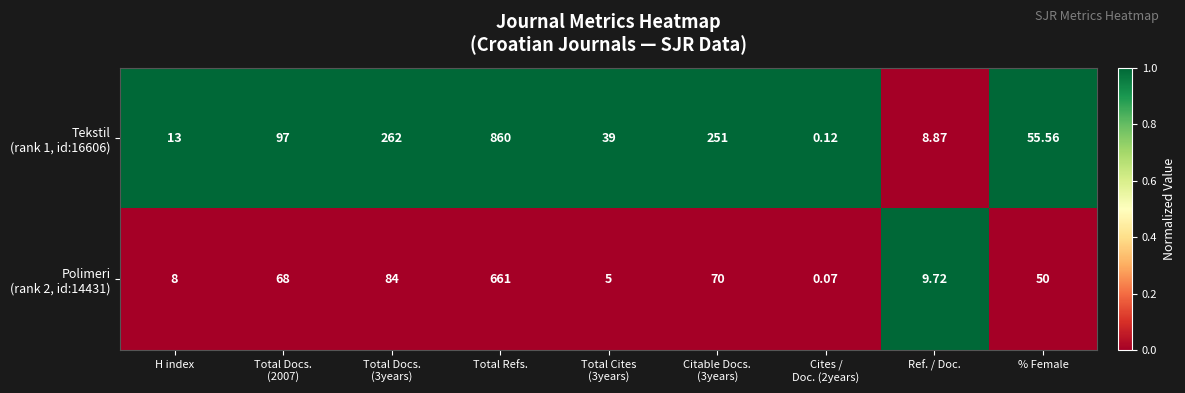

At which category does the chart reach its peak across all series?

Total Refs.